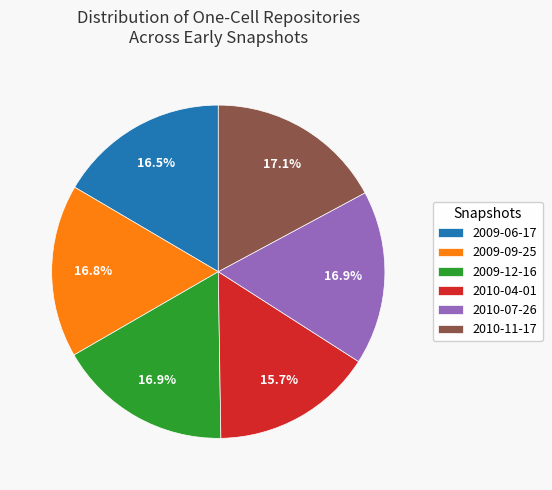

Which category has the smallest portion of the pie?

2010-04-01